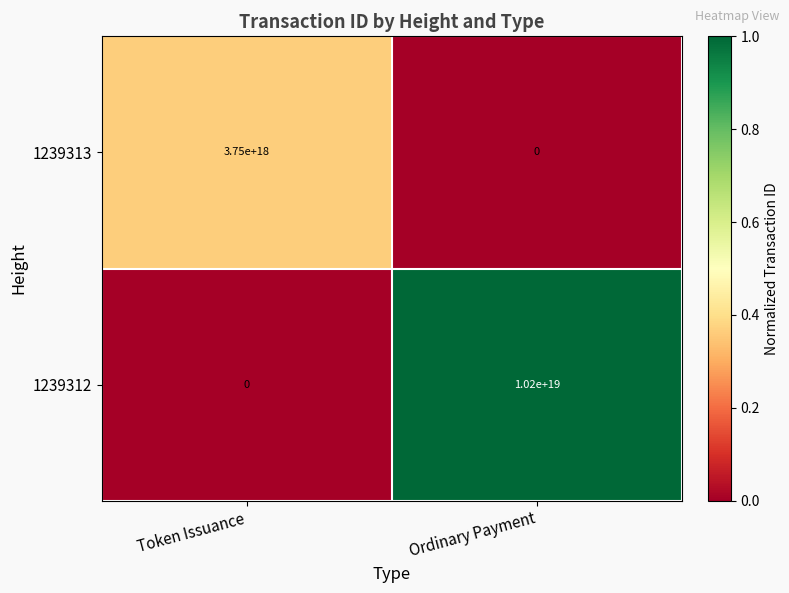

Which series has the largest range (max minus min)?

1239312